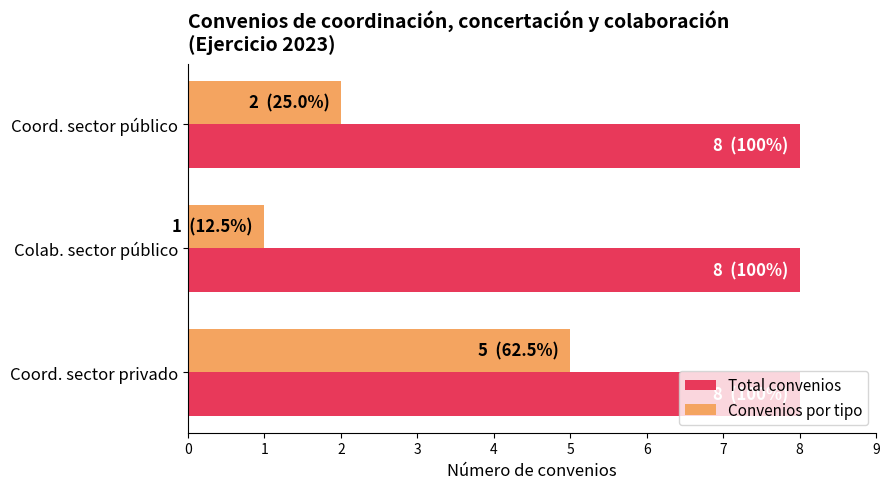

How many distinct data groups are displayed?

2